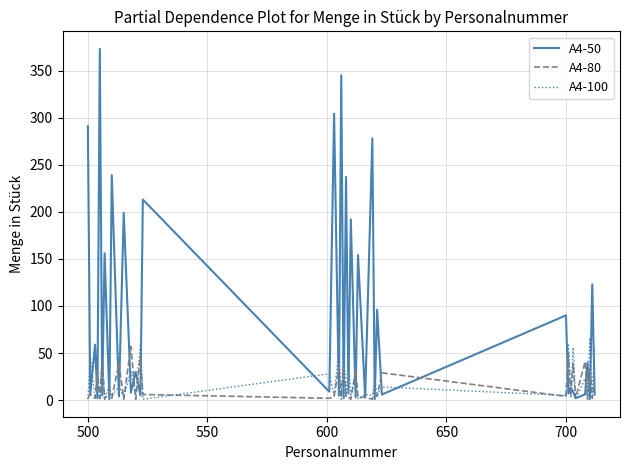

Which series has the largest total across all categories?

A4-50